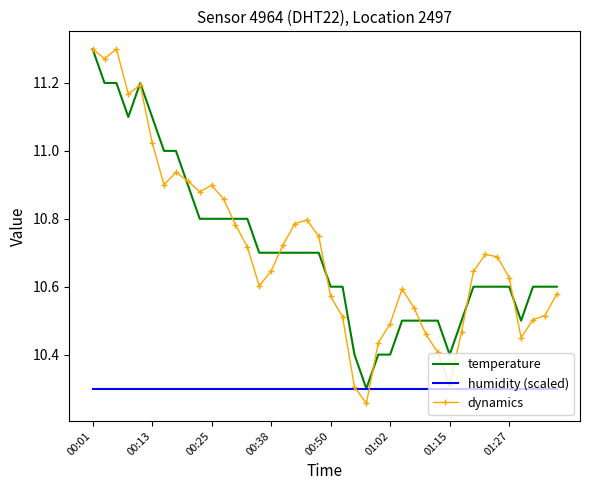

Which series has the largest range (max minus min)?

dynamics